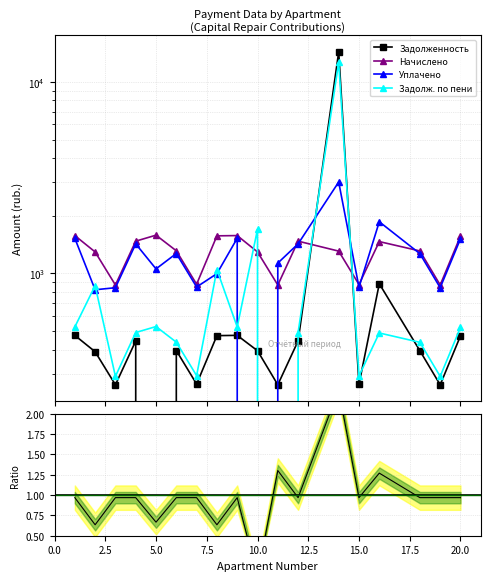

What is the greatest value displayed?

14348.5